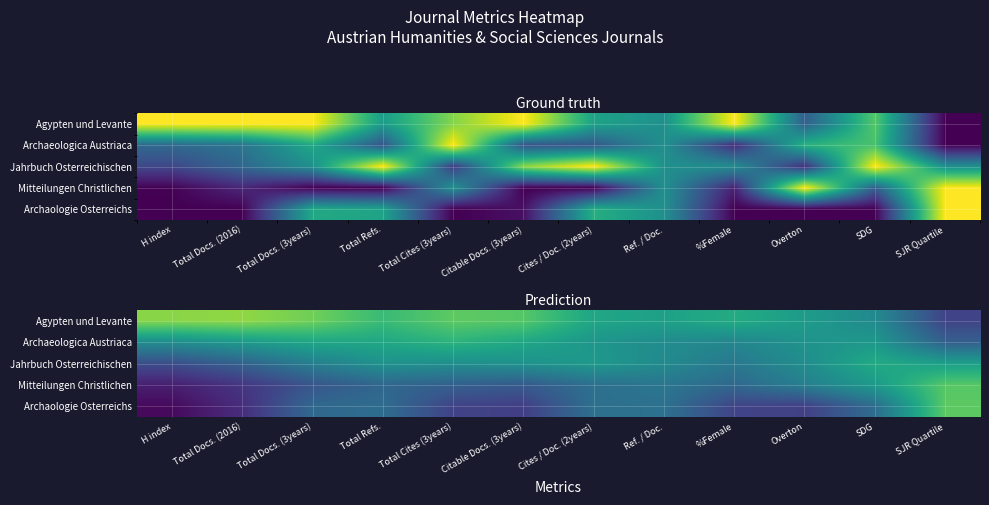

List the labels in order of Archaeologica Austriaca value, smallest first.

SJR Quartile, %Female, Ref. / Doc., H index, Overton, Cites / Doc. (2years), SDG, Total Docs. (2016), Total Docs. (3years), Citable Docs. (3years), Total Refs., Total Cites (3years)